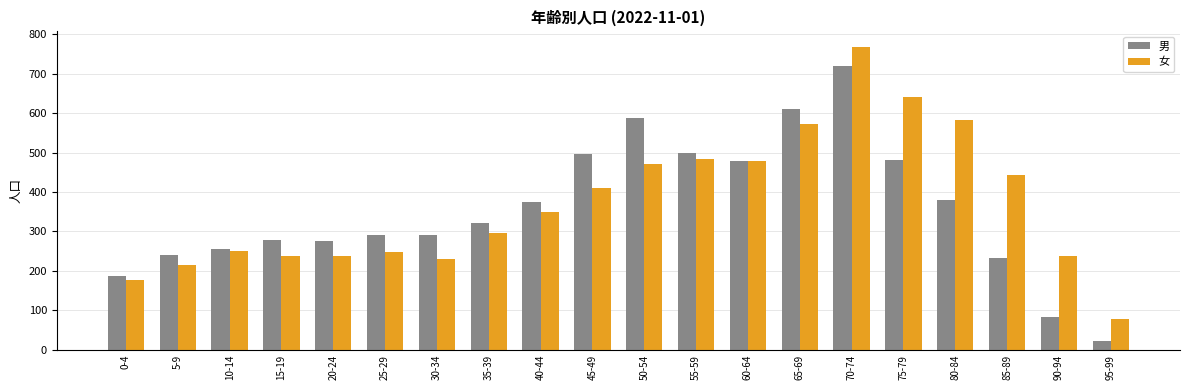

List the series in order of their peak value, lowest first.

男, 女